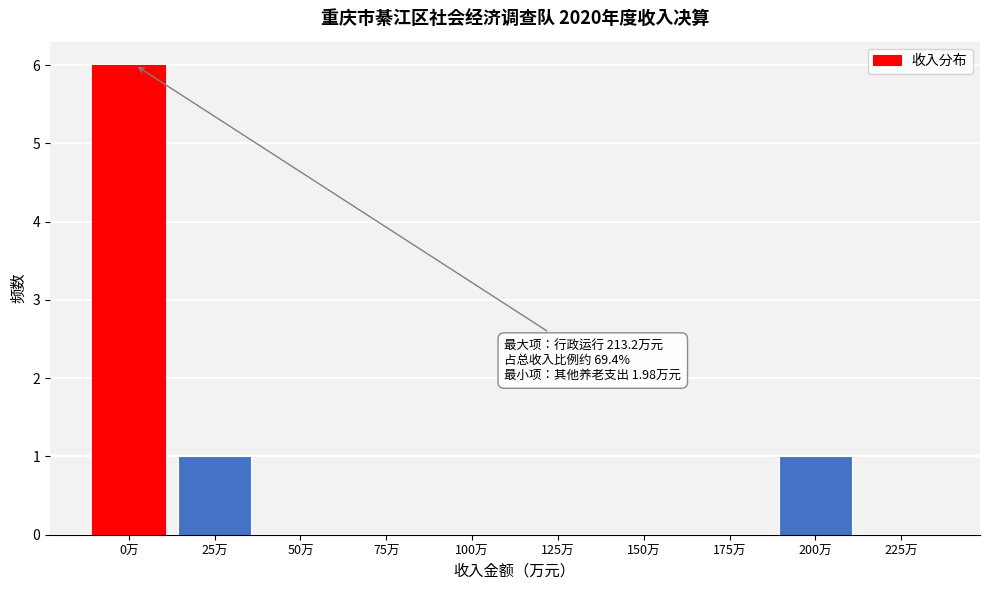

Reading left to right, what are all the values shown in this chart?

0万=6	25万=1	50万=0	75万=0	100万=0	125万=0	150万=0	175万=0	200万=1	225万=0